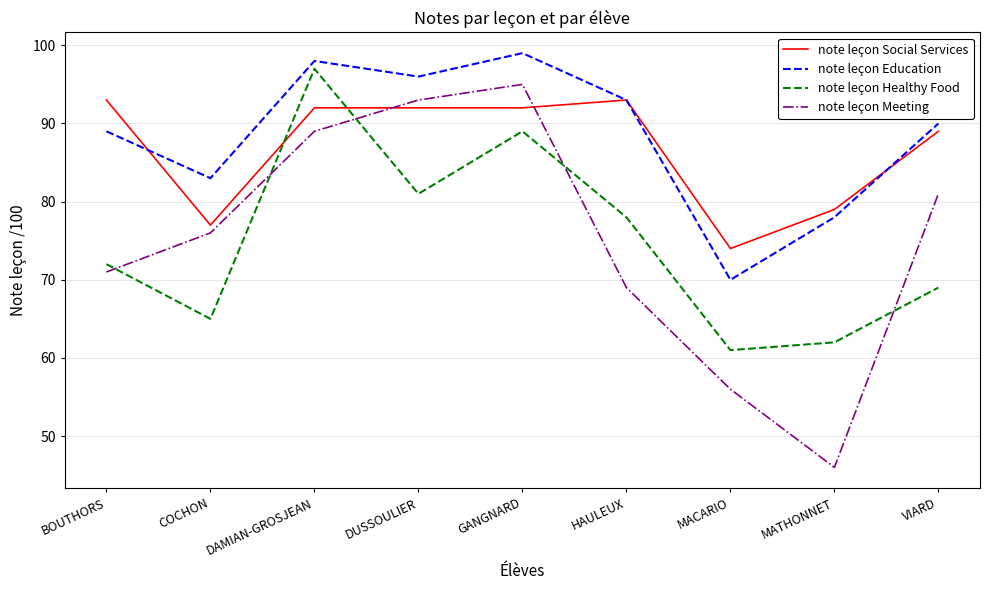

Between BOUTHORS and GANGNARD, which series saw the biggest shift?

note leçon Meeting